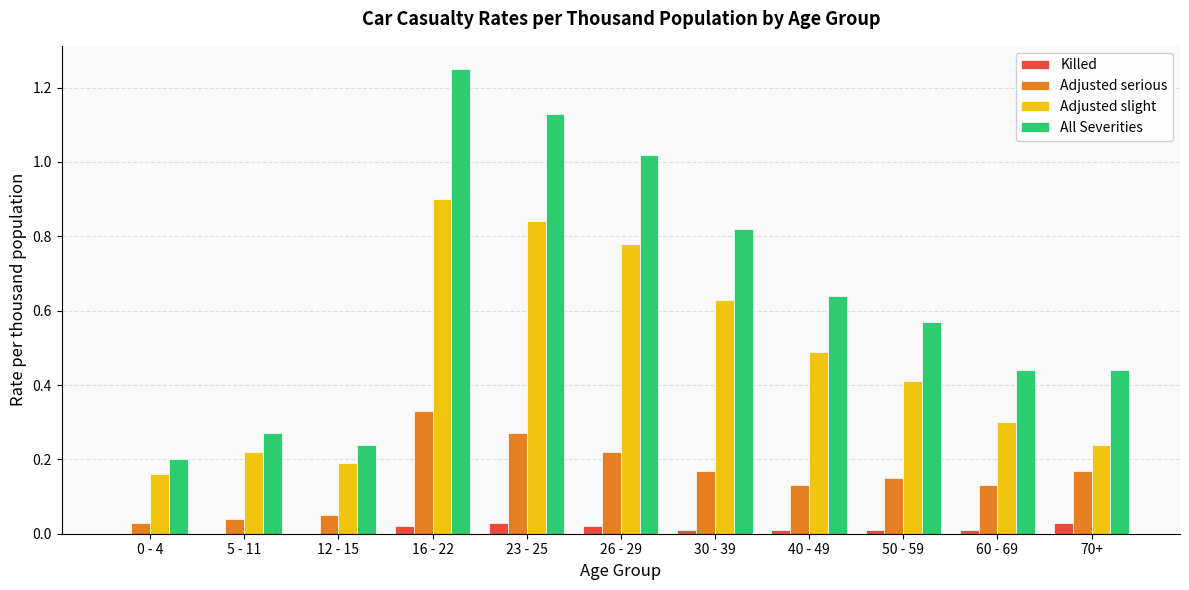

Which series has the largest range (max minus min)?

All Severities